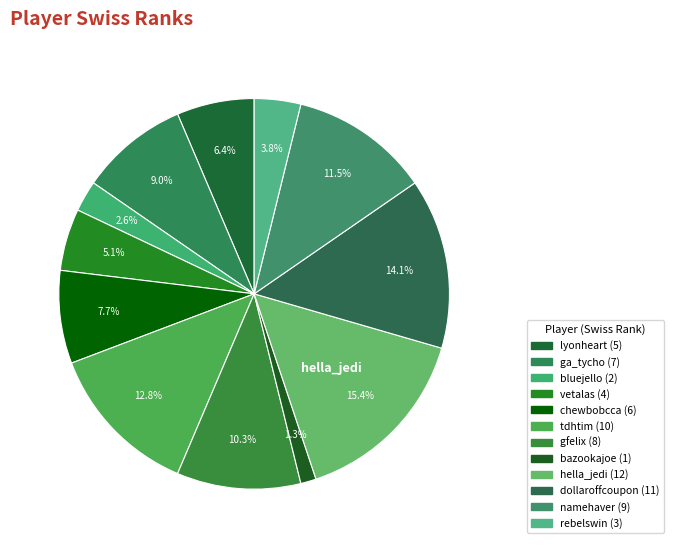

Does any single category account for the majority?

No